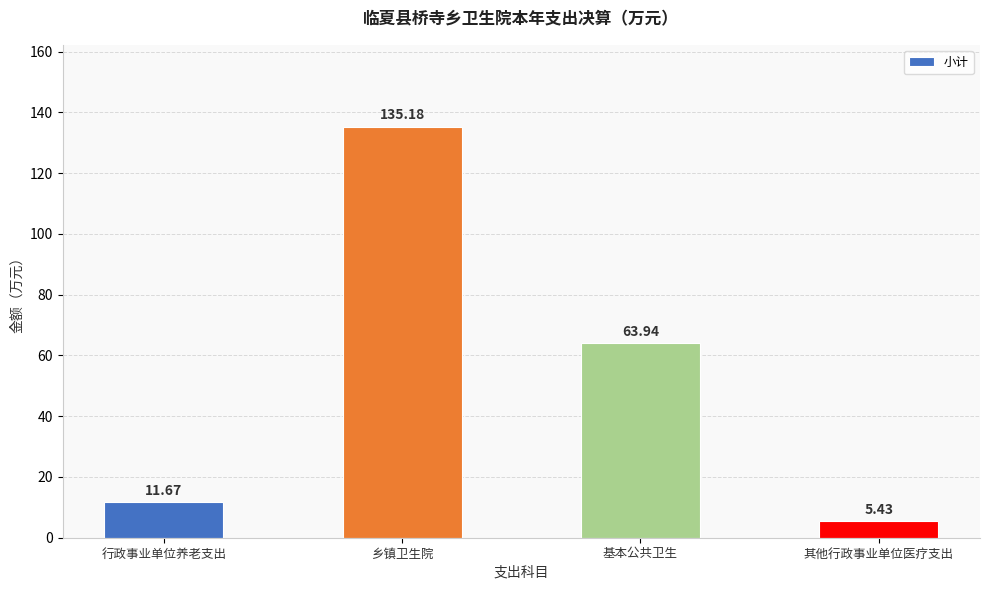

What is the difference between the values at 其他行政事业单位医疗支出 and 基本公共卫生?

58.5